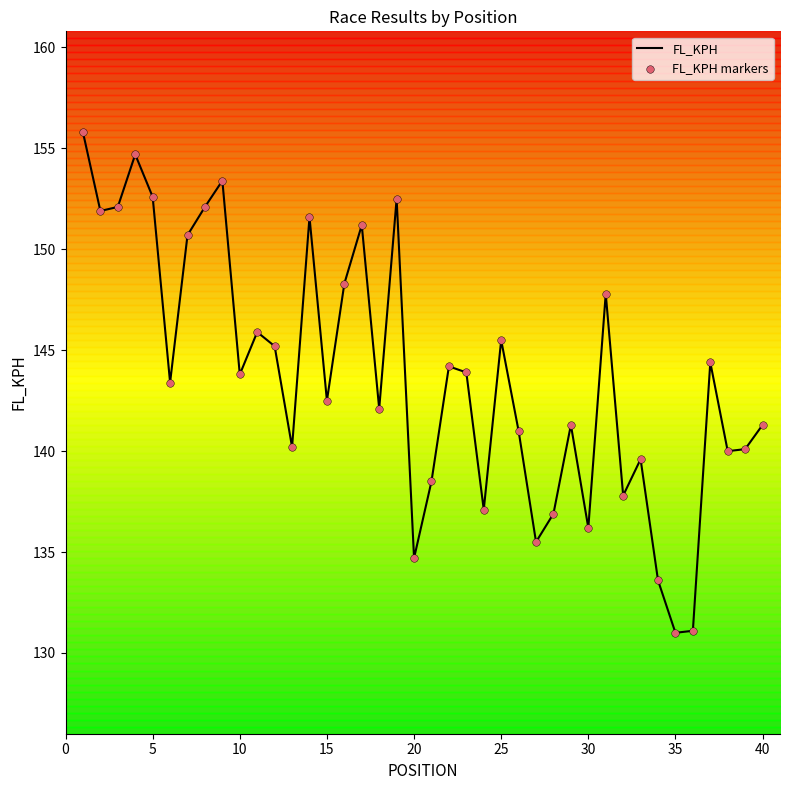

The FL_KPH series shows 202.0 at 25. True or false?

False